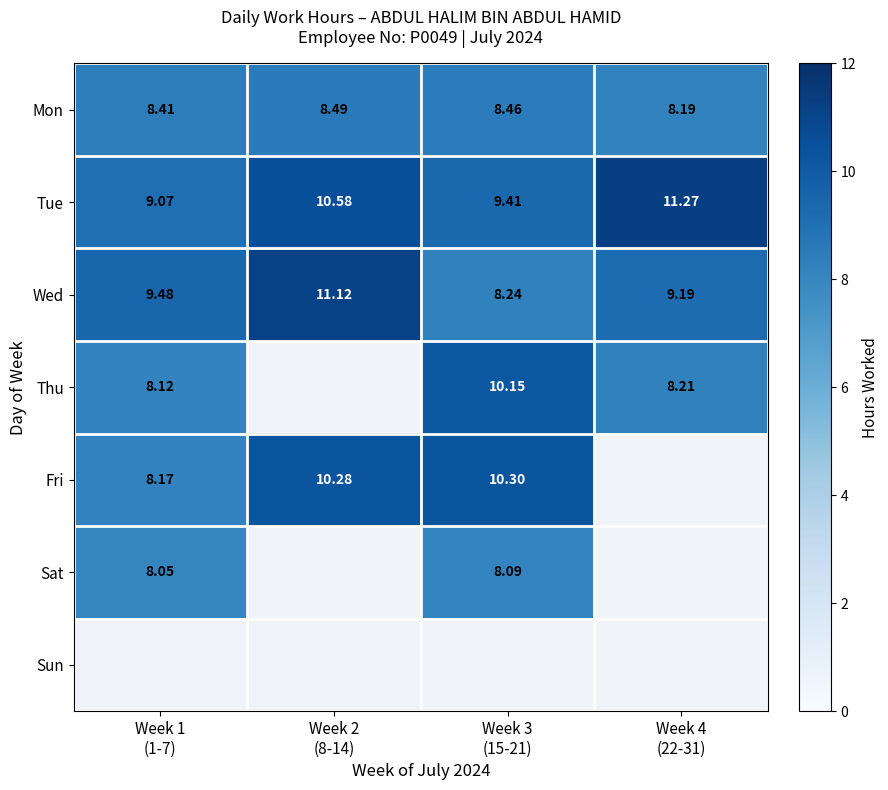

How many values in the Wed series are below 9?

1